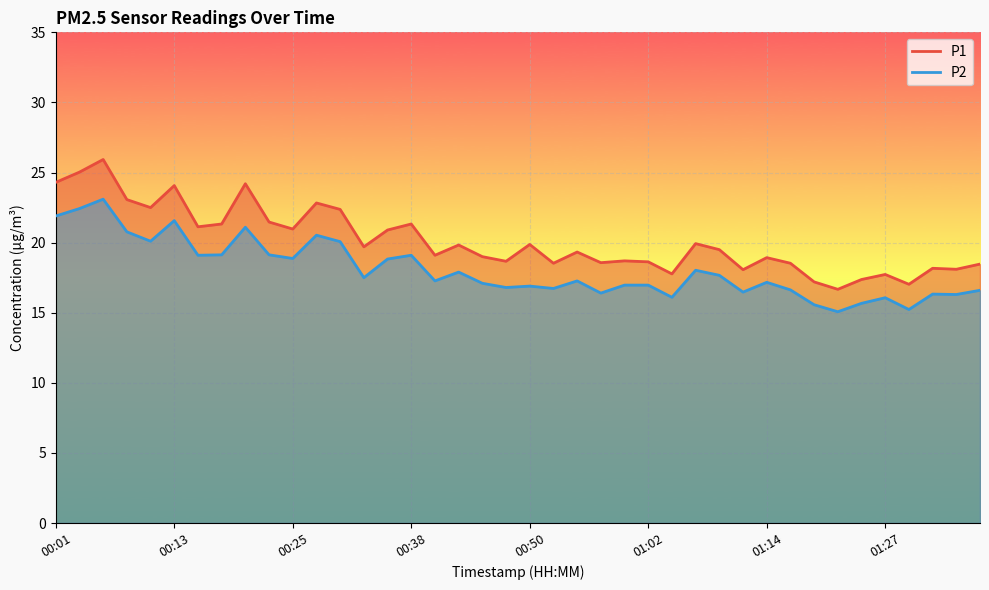

What is the sum of the P2 values at 01:19 and 00:01?

37.5